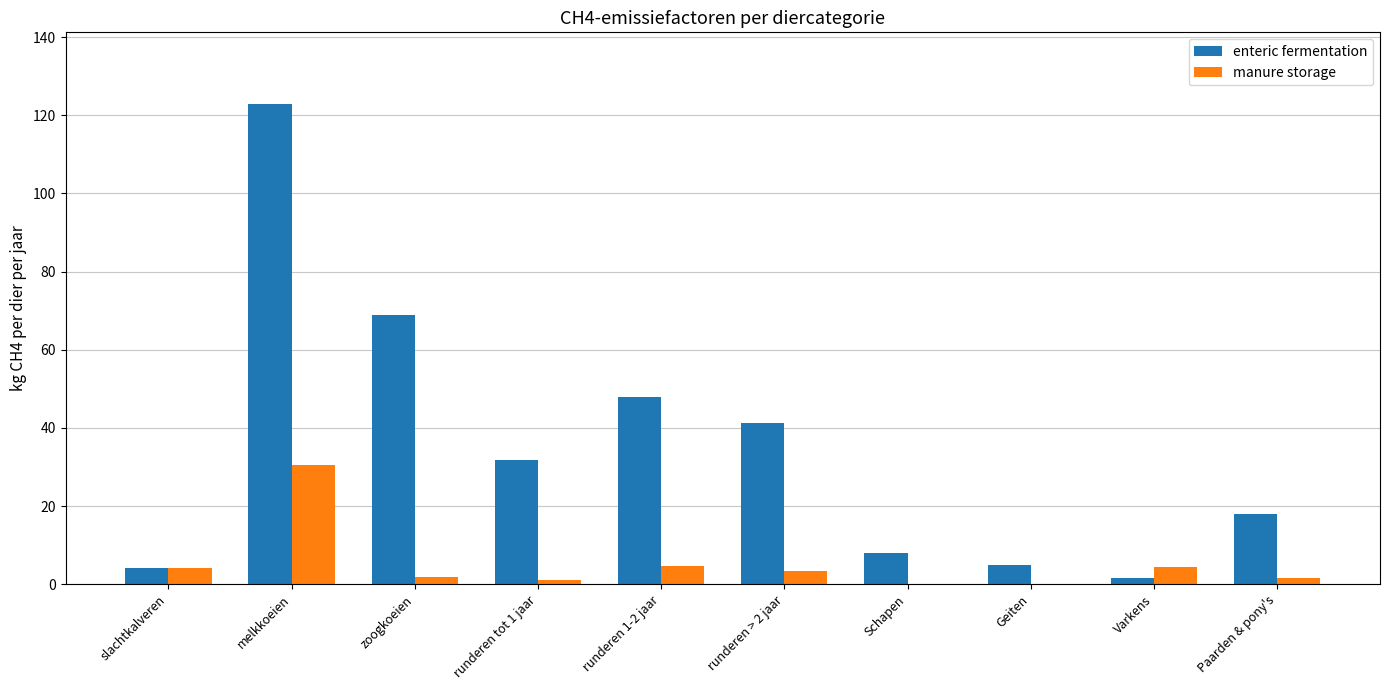

The value of enteric fermentation at Paarden & pony's is 18.0. True or false?

True